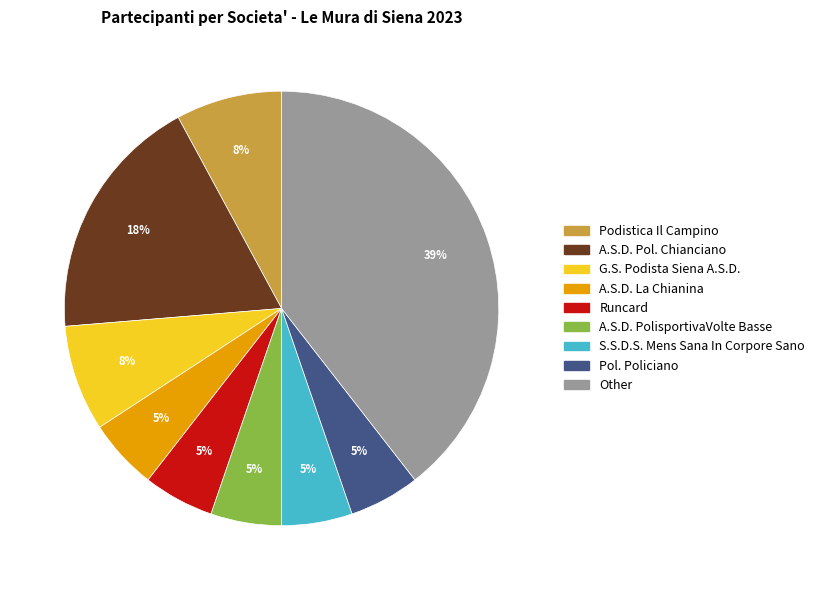

True or false: A.S.D. PolisportivaVolte Basse accounts for 1% of the total.

False